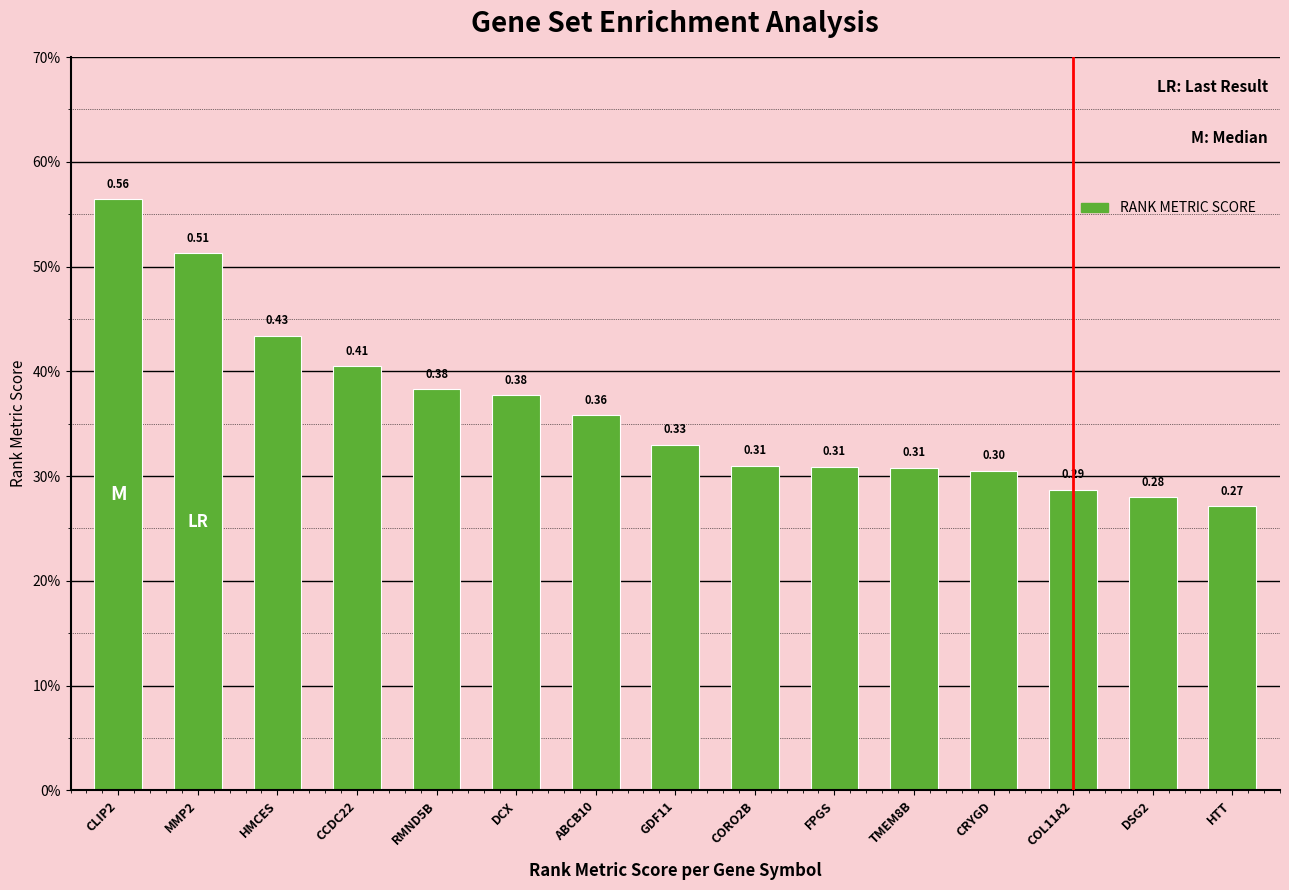

Are the bars horizontal?

No